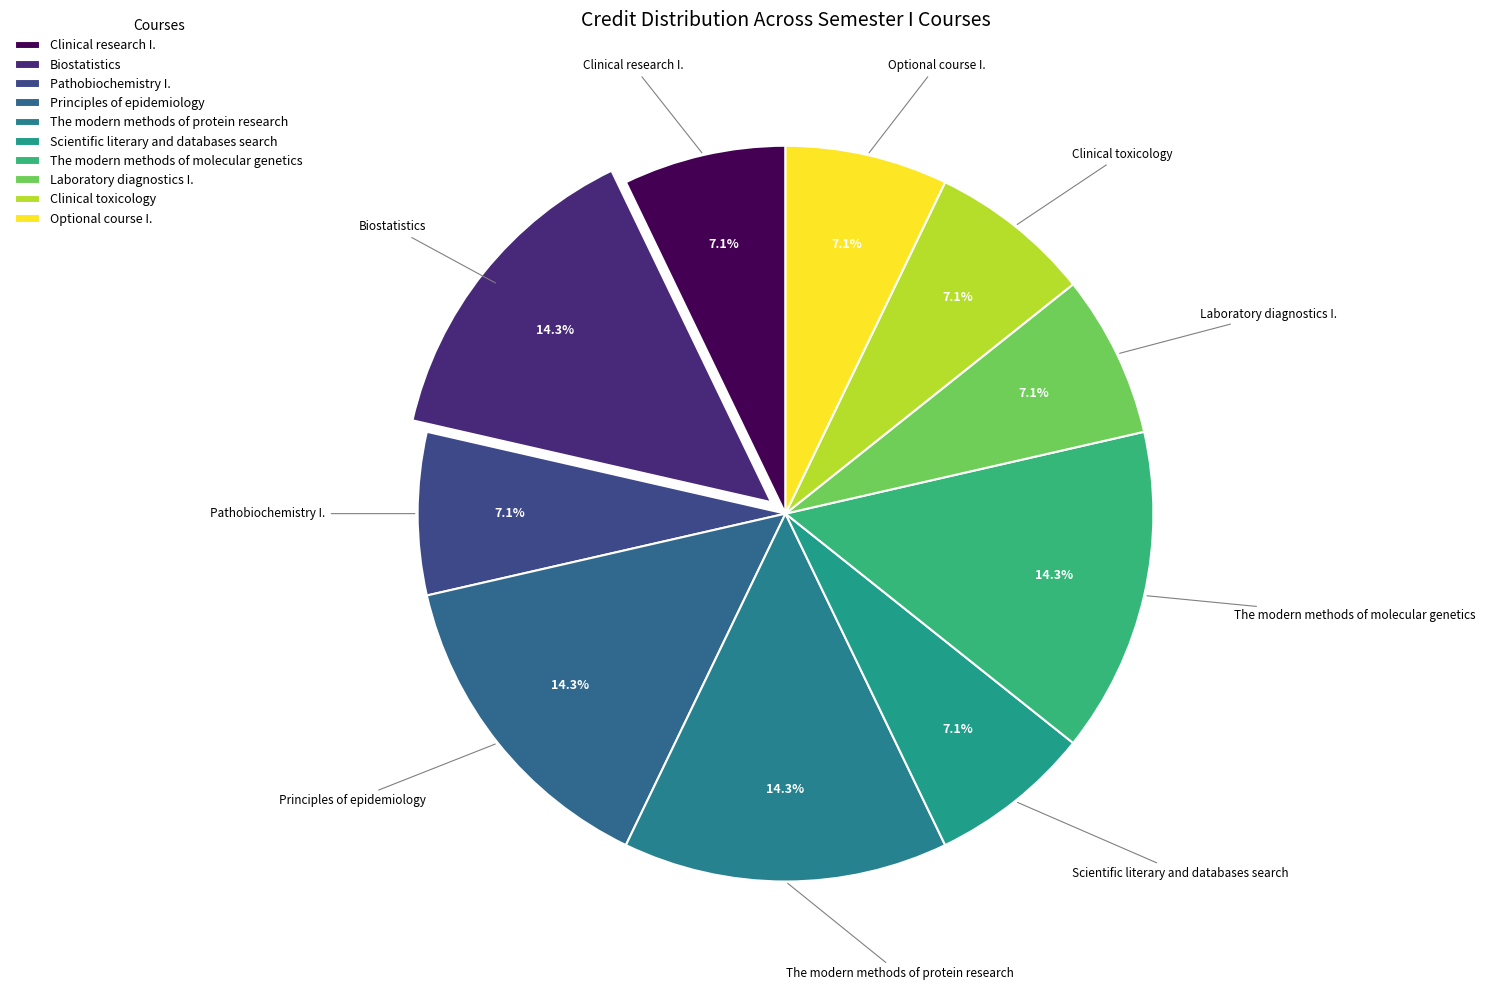

Does any single category account for the majority?

No